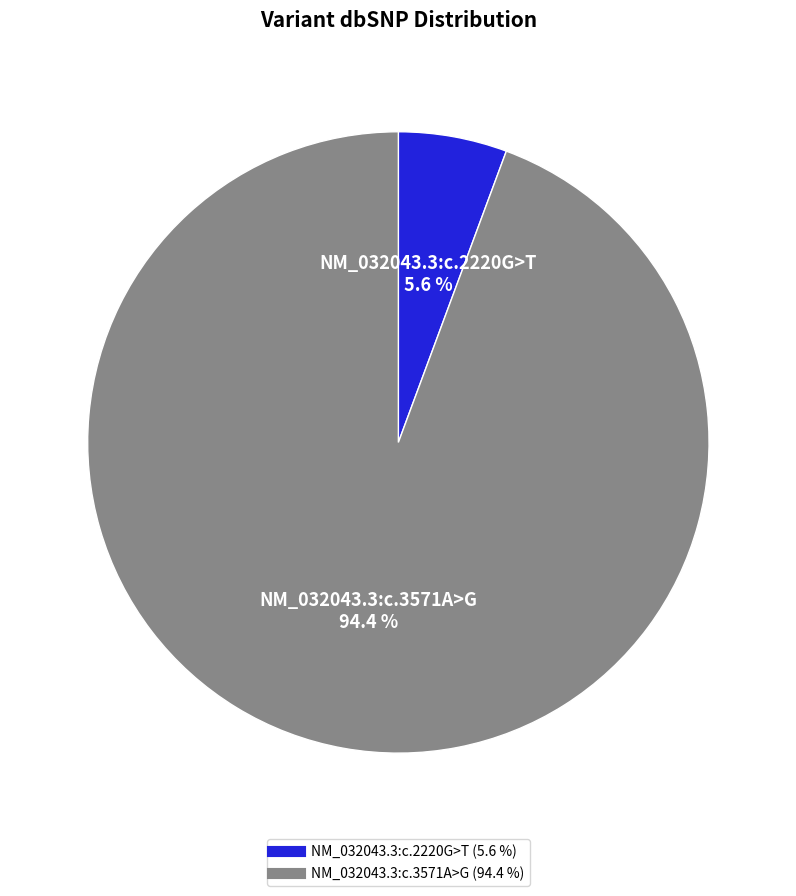

To the nearest percent, what is the combined percentage of NM_032043.3:c.3571A>G and NM_032043.3:c.2220G>T?

100%